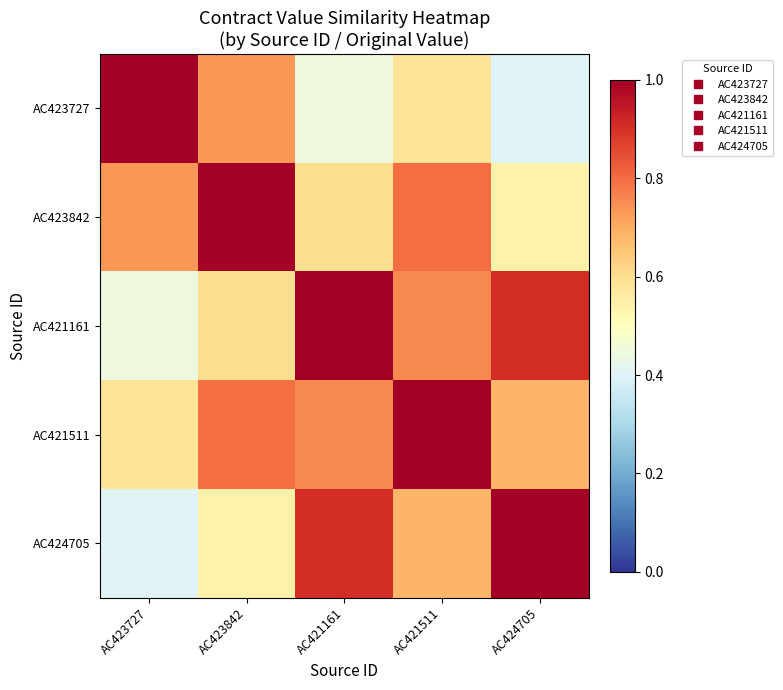

Count the number of data series in this chart.

5